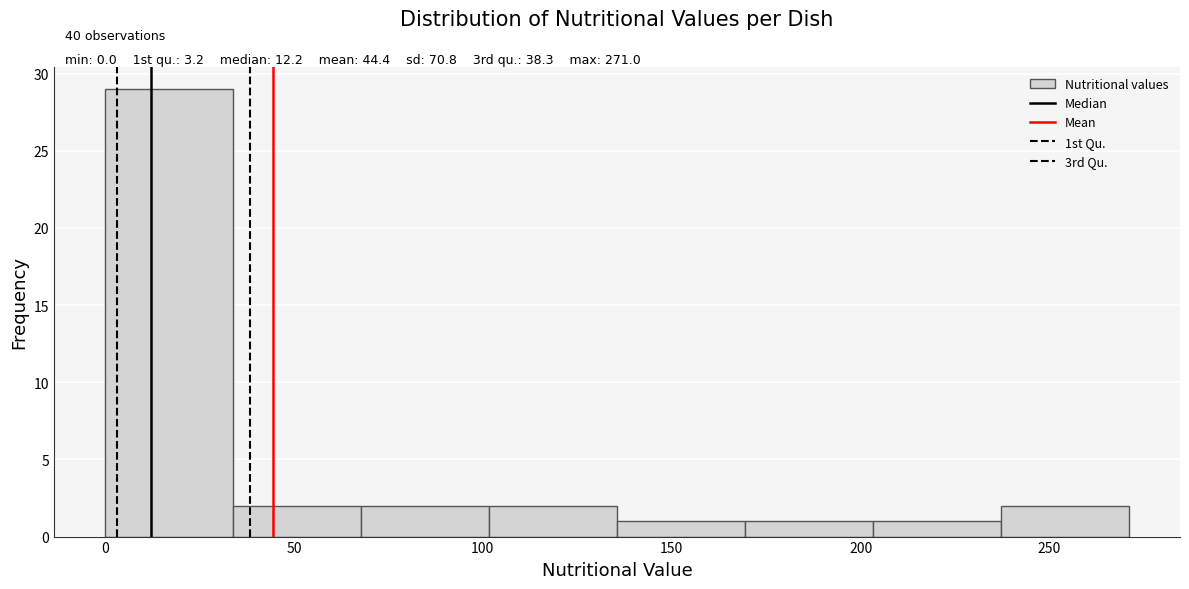

Which range on the x-axis has the tallest bar?

0 to 35